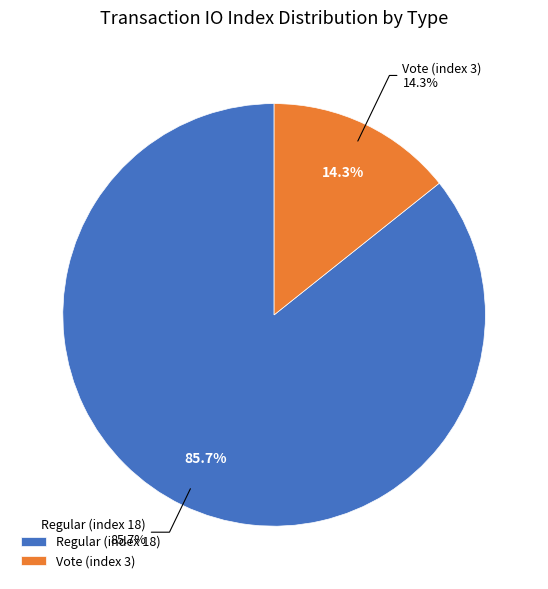

What percentage do Regular (index 18) and Vote (index 3) together represent?

100.0%